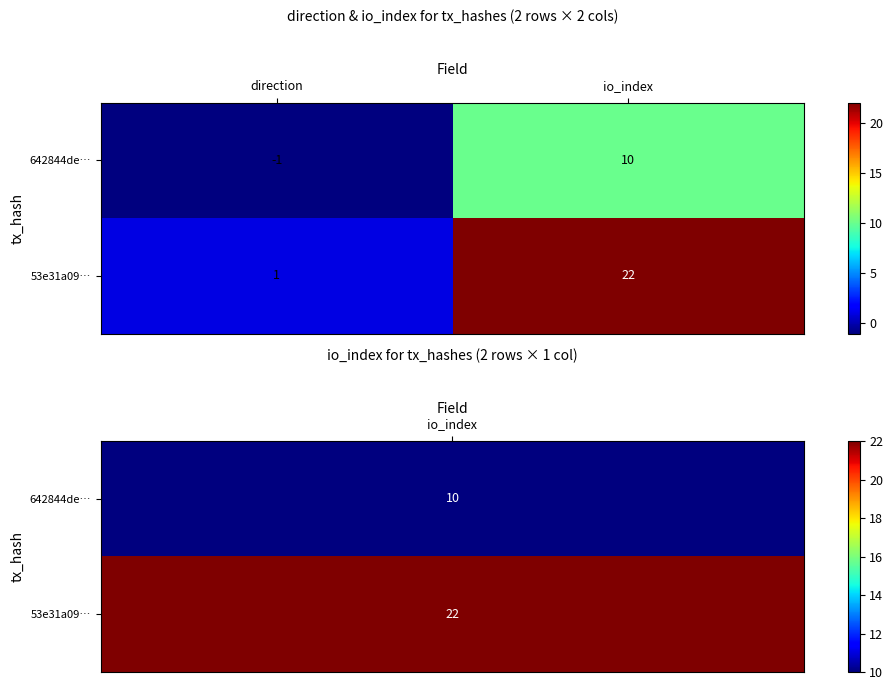

What is the minimum value shown in the chart?

-1